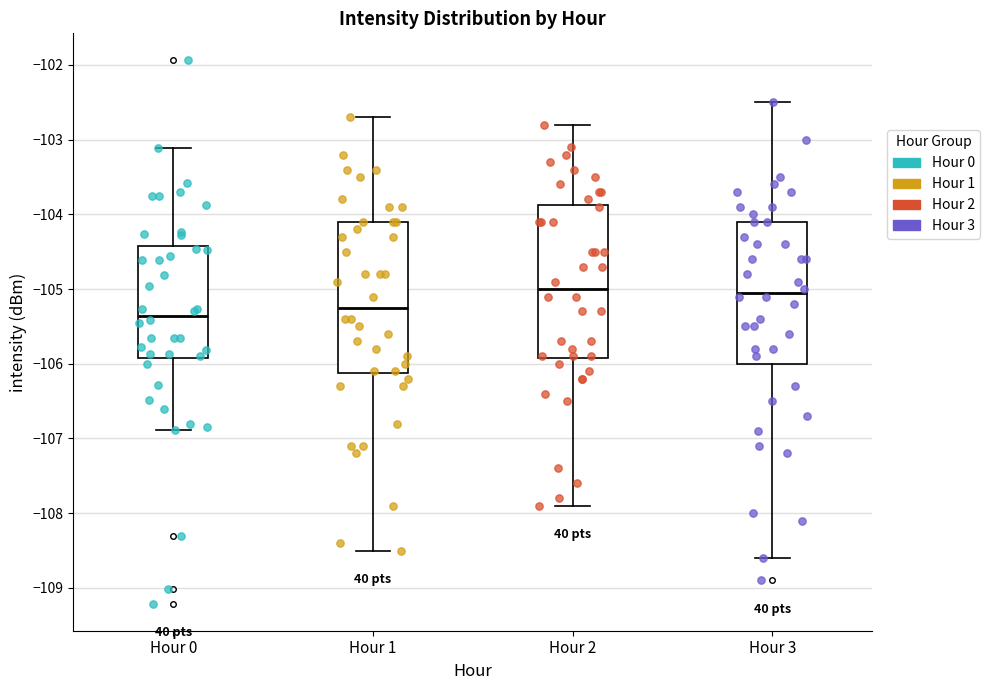

Reading left to right, read every box against the y-axis: the position of its median line, the range the box covers, and the ends of its whiskers. The values are not printed on the chart, so give them approximately, as read against the axis.

Hour 0: median -105.4, box -105.9 to -104.4, whiskers -106.9 to -103.1
Hour 1: median -105.2, box -106.1 to -104.1, whiskers -108.5 to -102.7
Hour 2: median -105.0, box -105.9 to -103.9, whiskers -107.9 to -102.8
Hour 3: median -105.0, box -106.0 to -104.1, whiskers -108.6 to -102.5